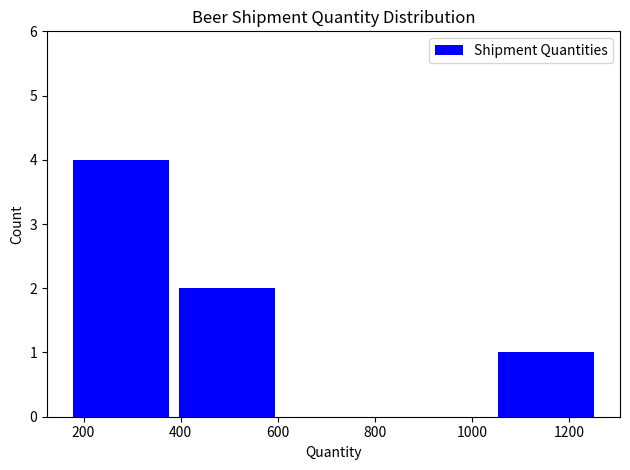

Reading left to right, transcribe this chart: for each bar, give the range it covers on the x-axis and its height. Neither the bar edges nor the heights are printed on the chart, so give them approximately, as read against the axes.

160 to 380: 4
380 to 600: 2
600 to 820: 0
820 to 1040: 0
1040 to 1260: 1